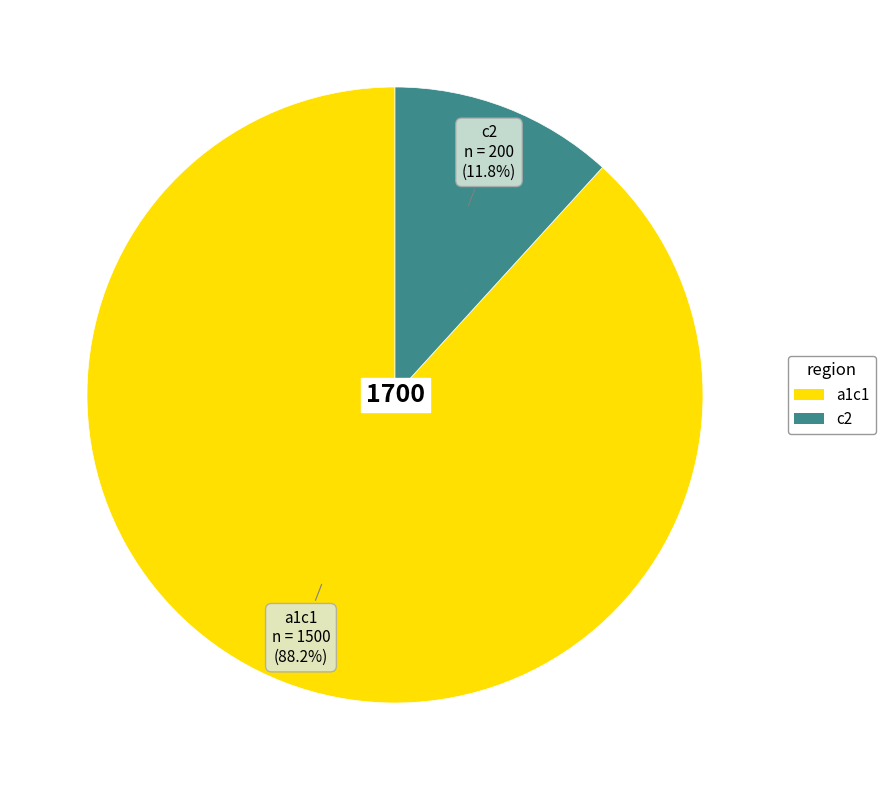

Which category has the biggest portion of the pie?

a1c1